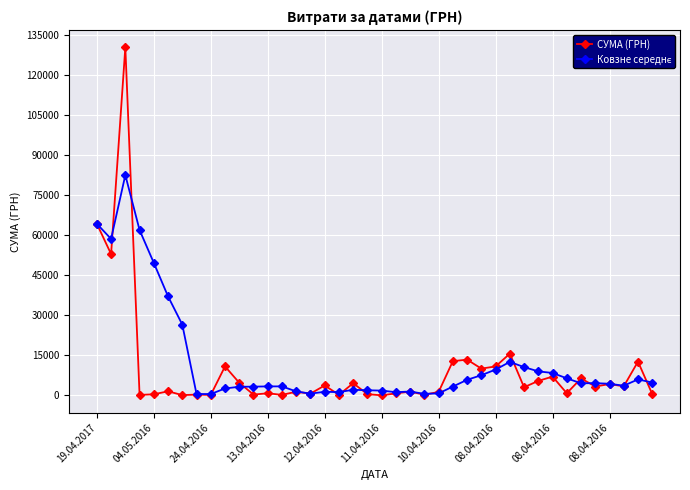

How many values in the СУМА (ГРН) series exceed 3059?

20